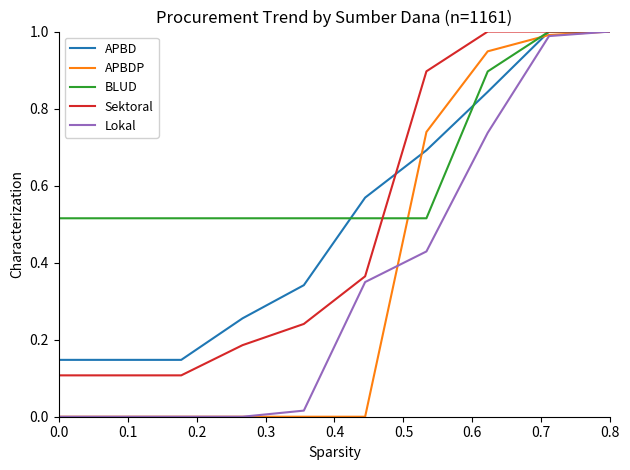

What is the sum of all APBD values?

5.1